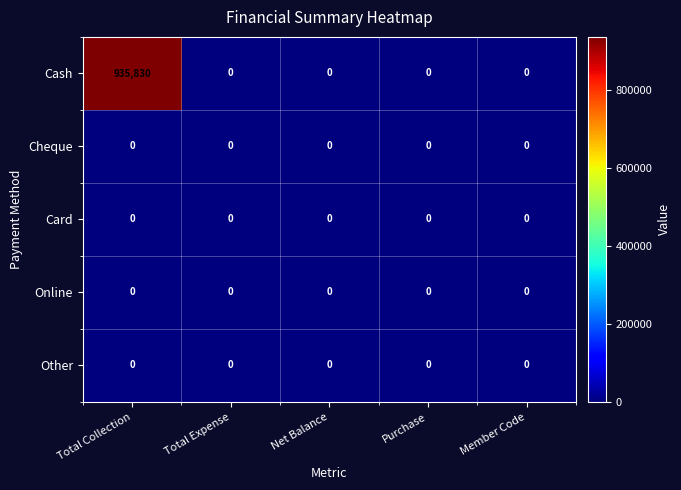

The Other series shows 0 at Total Collection. True or false?

True